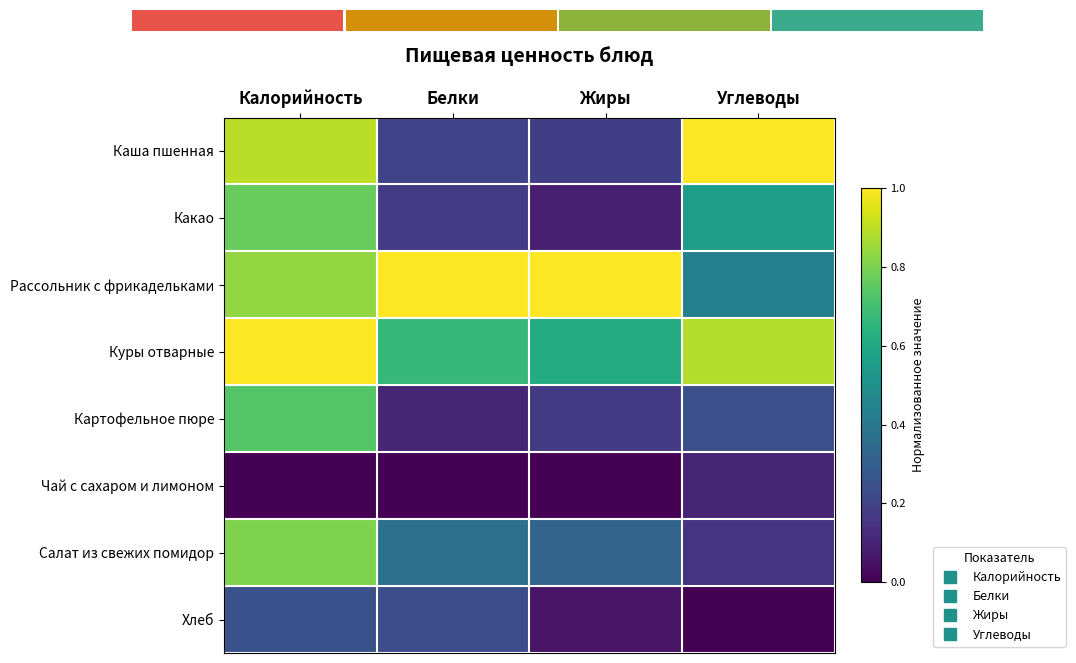

At which category is the sum across all series the highest?

Калорийность